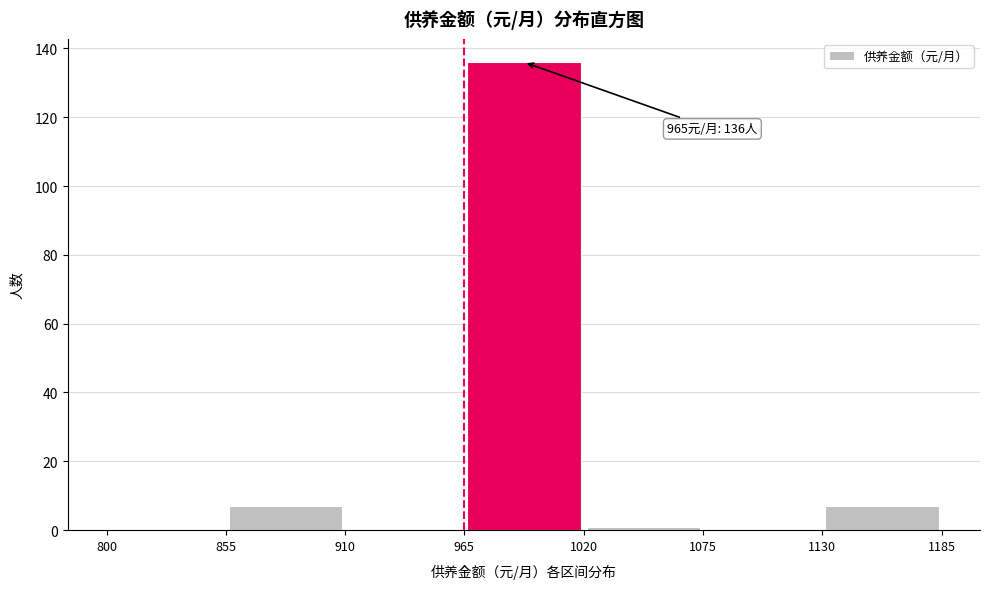

Over which range of the x-axis is the bar tallest?

965 to 1020